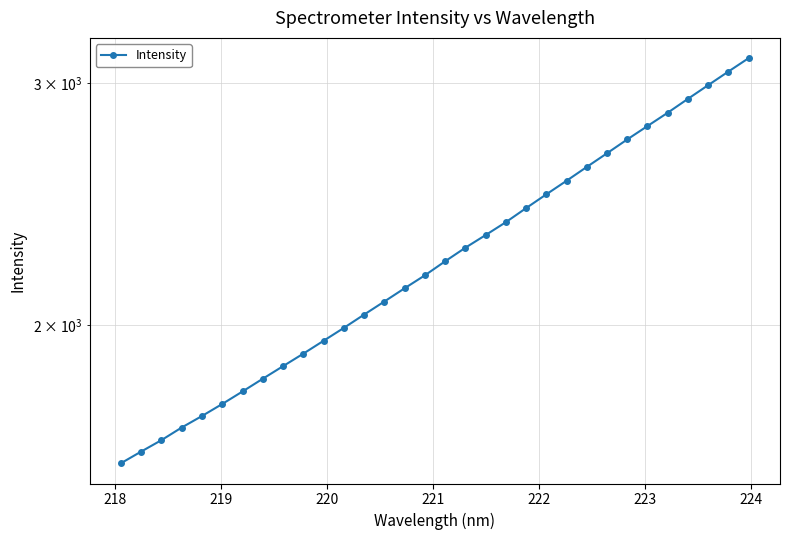

Is this an area chart (filled region under the line)?

No